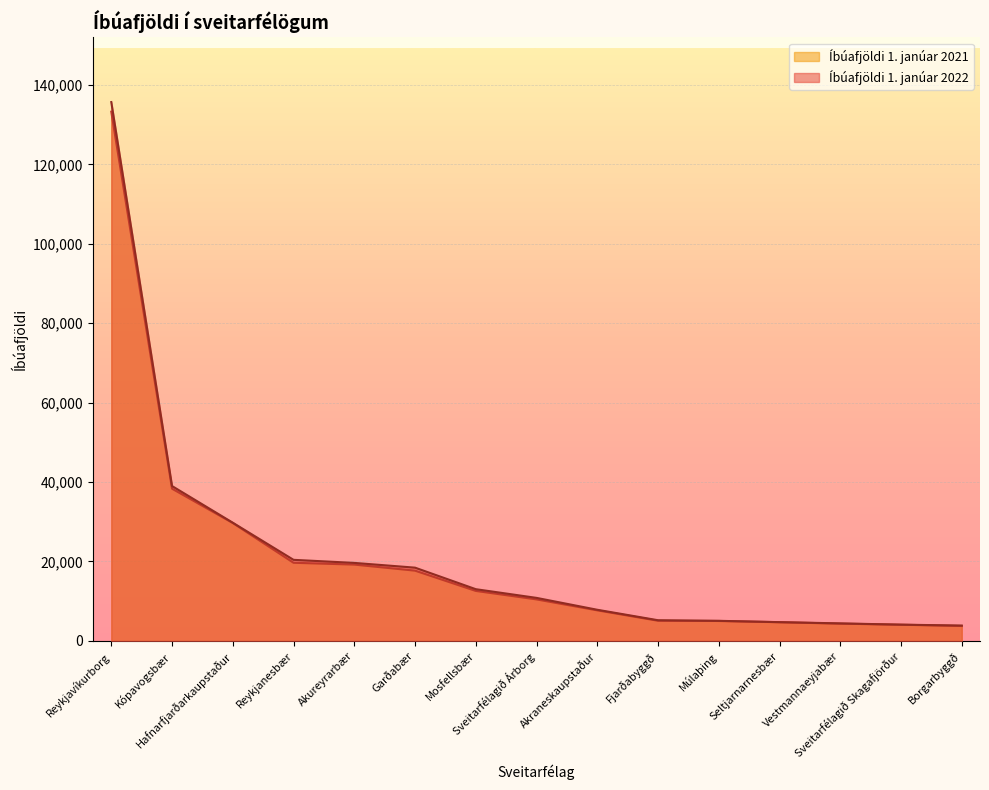

What is the difference between the Íbúafjöldi 1. janúar 2021 values at Mosfellsbær and Múlaþing?

7569